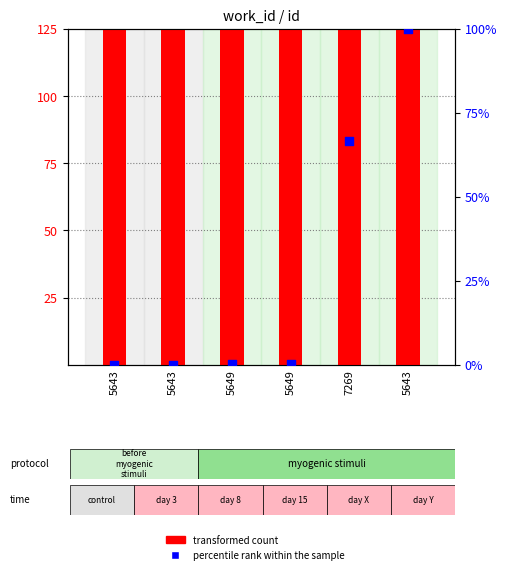

What is the total value across all series at 5649?

7550.3